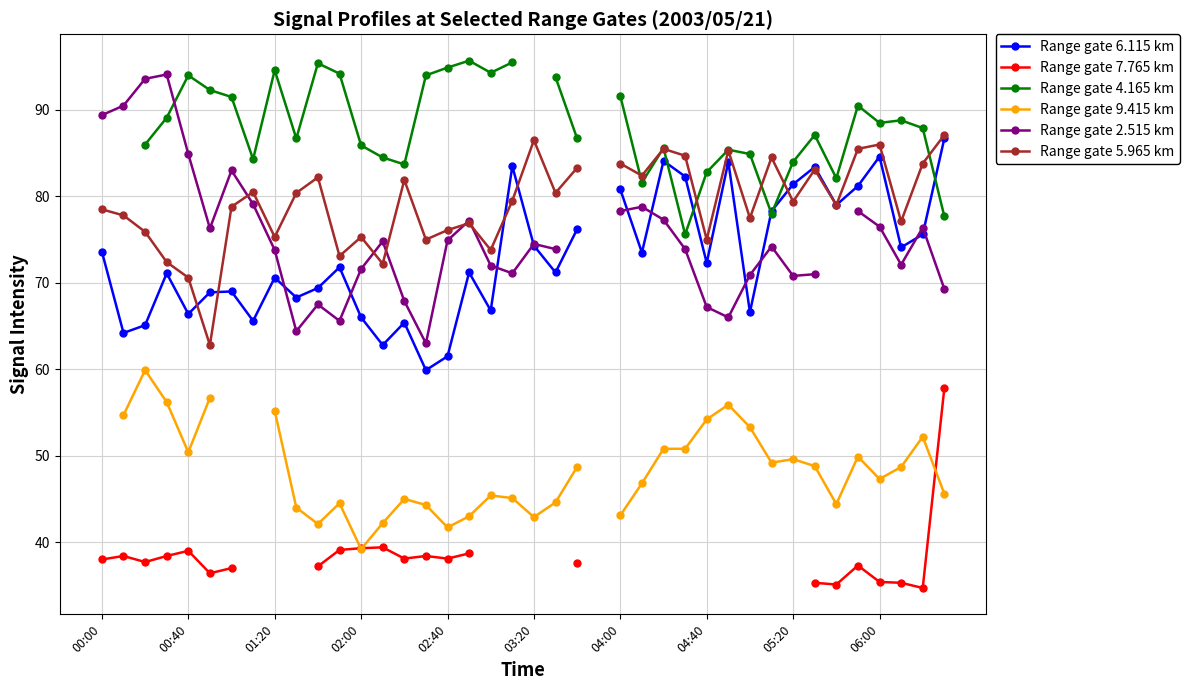

How many times do Range gate 5.965 km and Range gate 2.515 km cross each other?

5